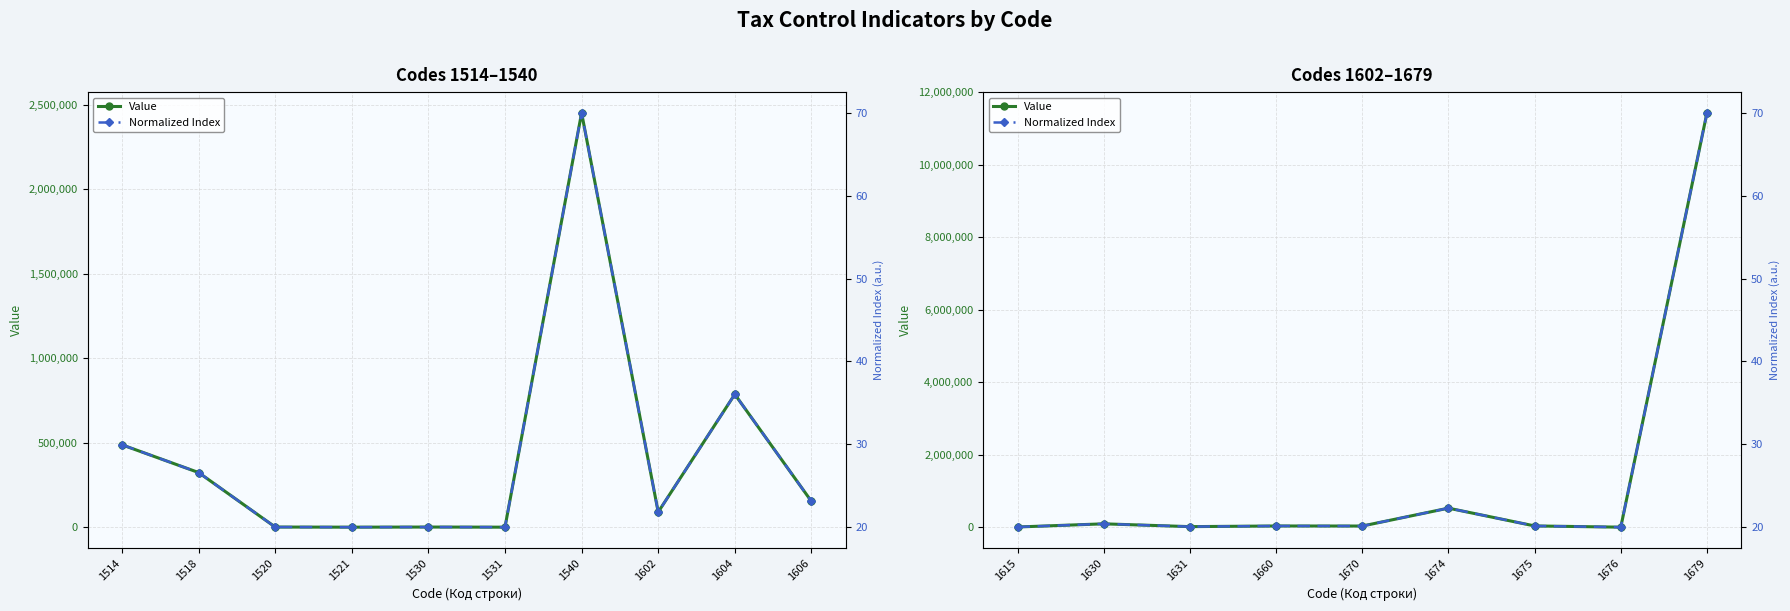

At which category does Value reach its first local valley?

1631